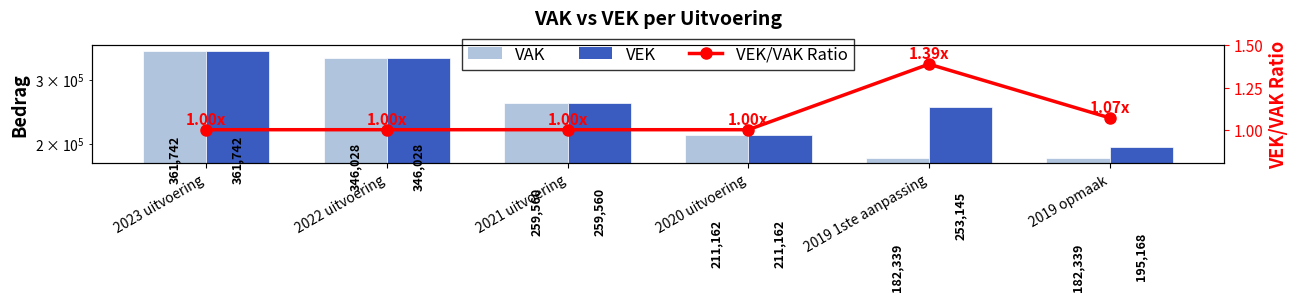

Rank the series by their maximum value, from highest to lowest.

VAK, VEK, VEK/VAK Ratio